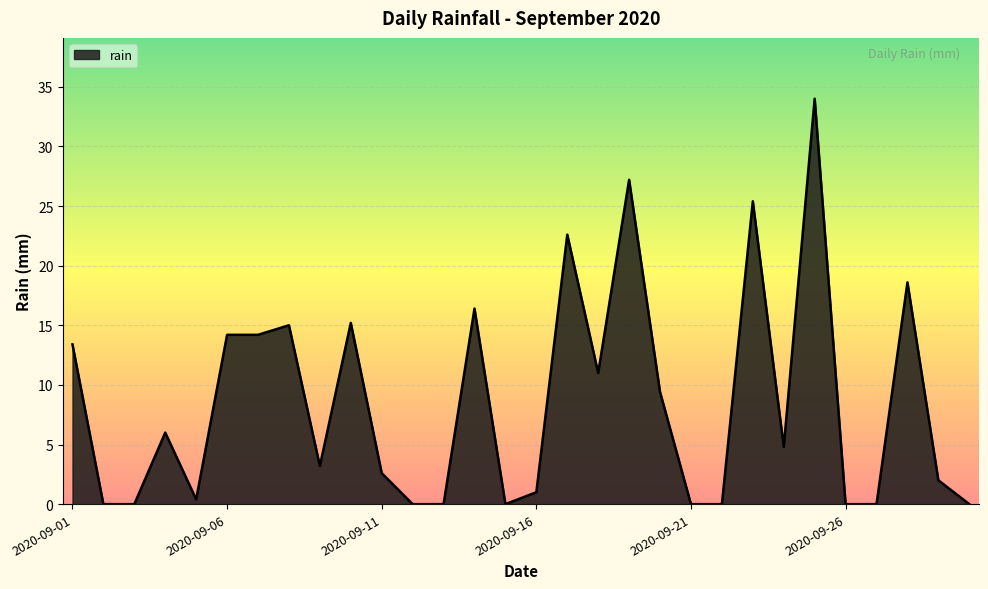

What is the difference between the maximum and minimum values?

34.0